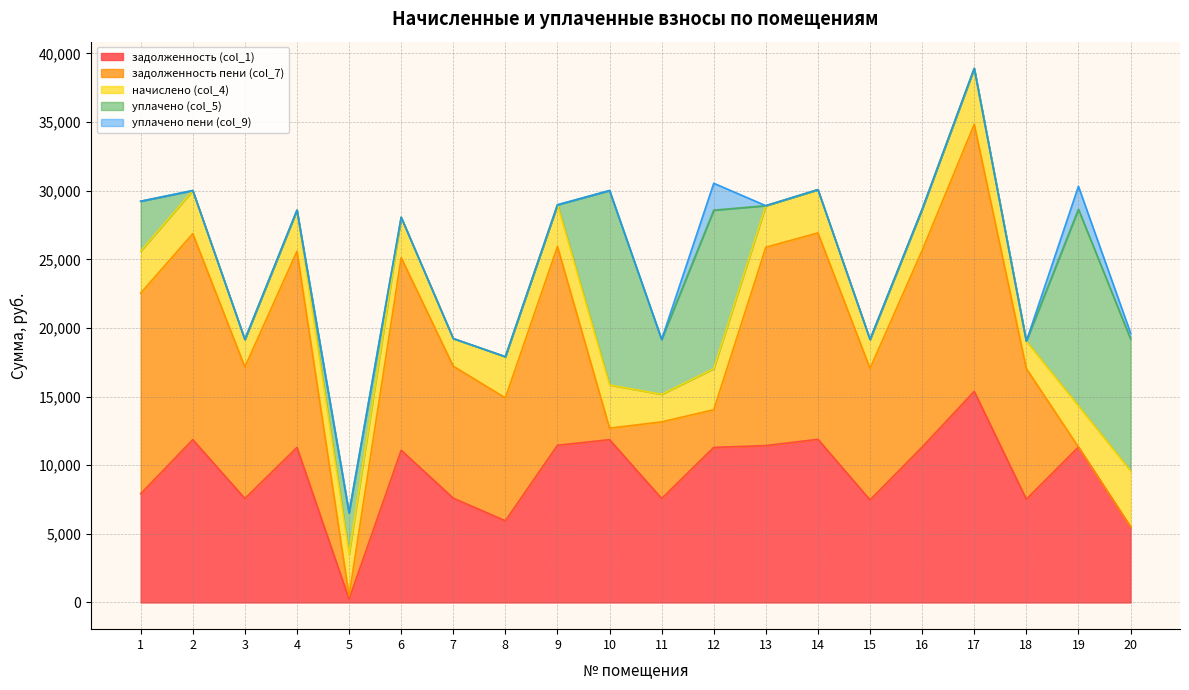

How many data points in задолженность (col_1) are less than 11299?

10